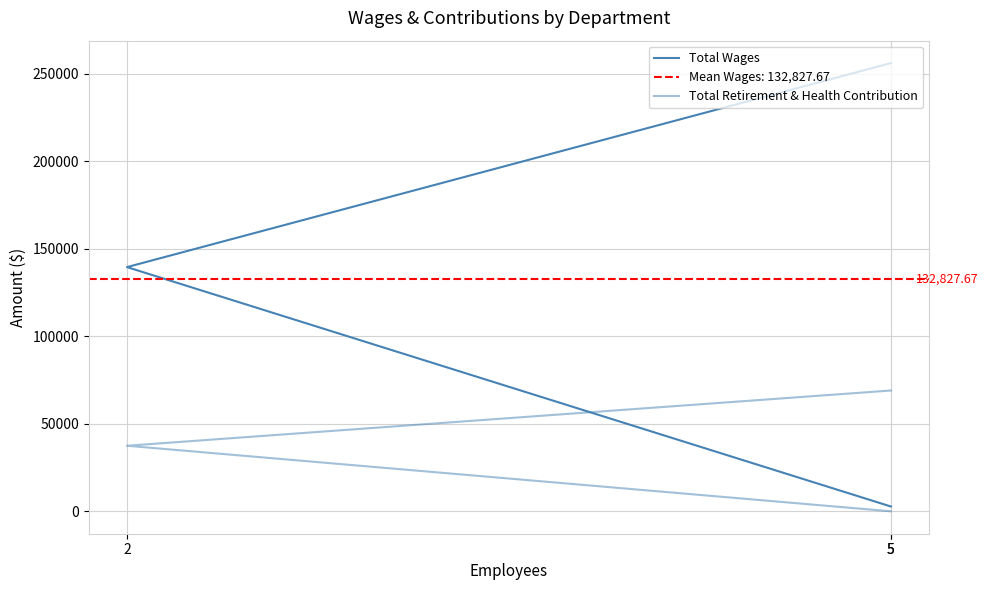

True or false: Total Retirement & Health Contribution has a value of 37470 at 2.

True